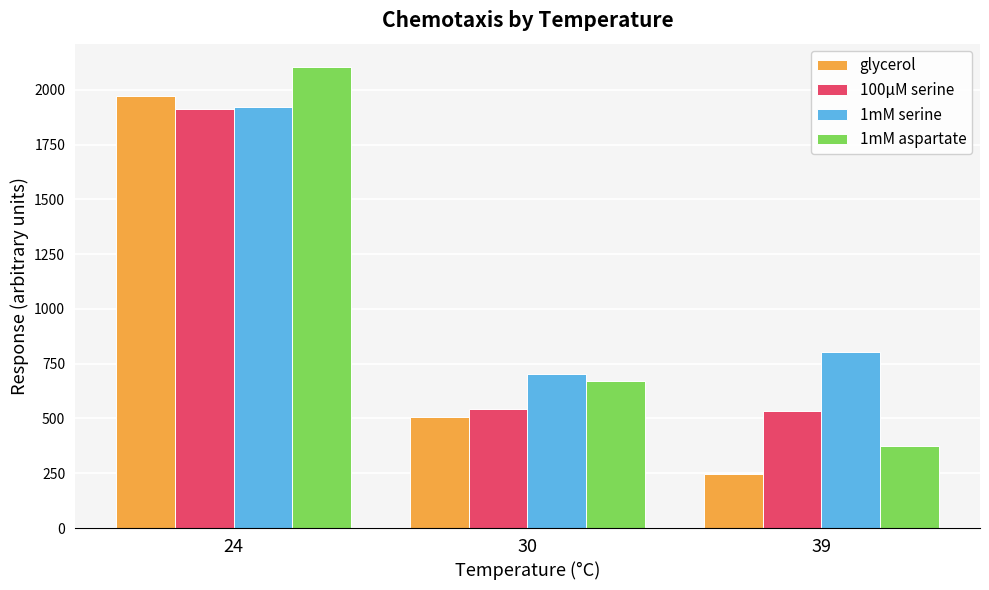

What is the difference between the second highest and minimum values in the 1mM serine series?

99.1